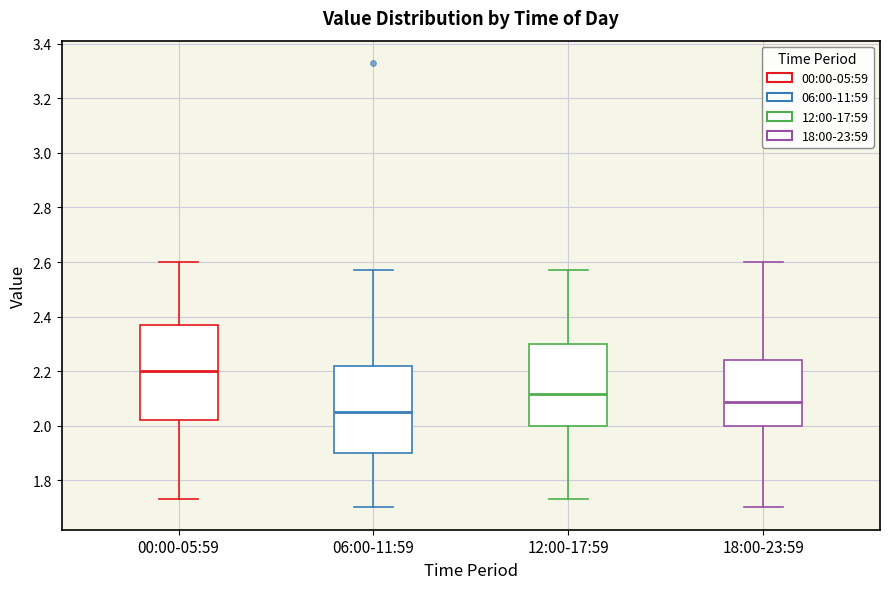

Where does the median line of the box for 00:00-05:59 sit on the y-axis? The values are not printed on the chart, so give them approximately, as read against the axis.

2.20